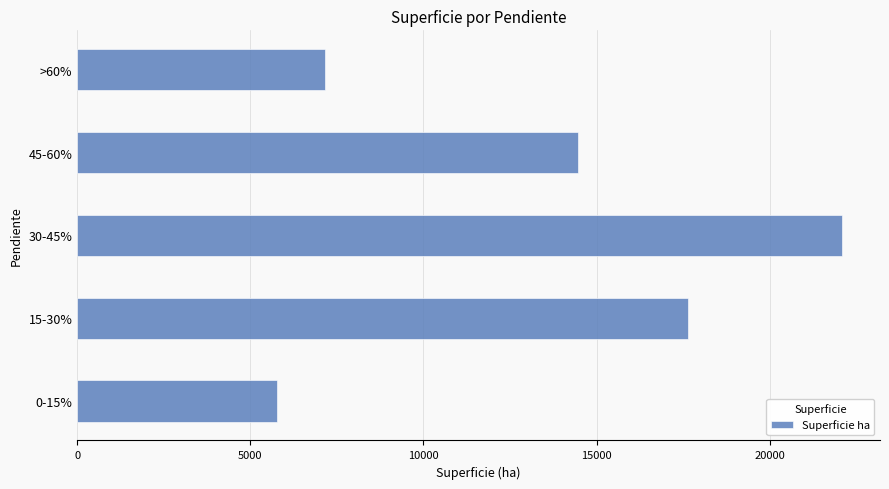

Where is the data nearest to the value 13930?

45-60%